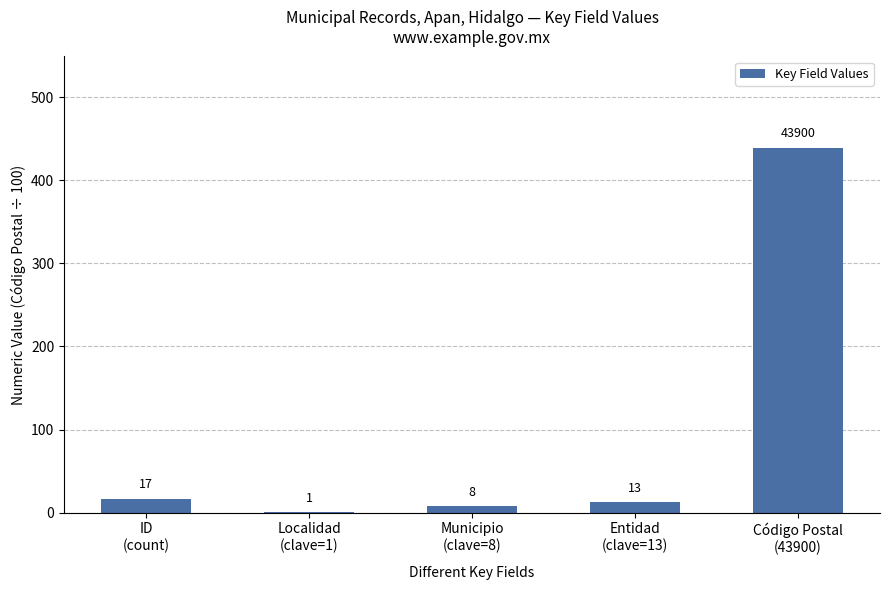

What is the maximum value shown in the chart?

439